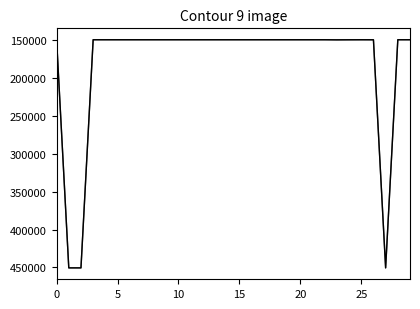

Does the chart display data point markers on the line(s)?

No